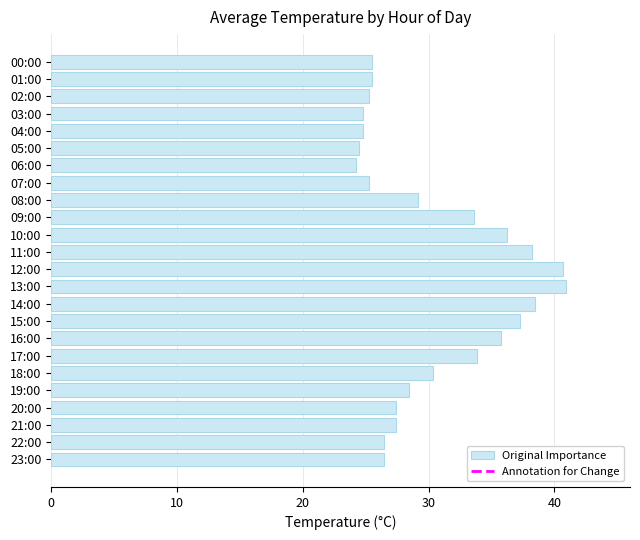

The chart shows a value of 15.1 at 11:00. True or false?

False